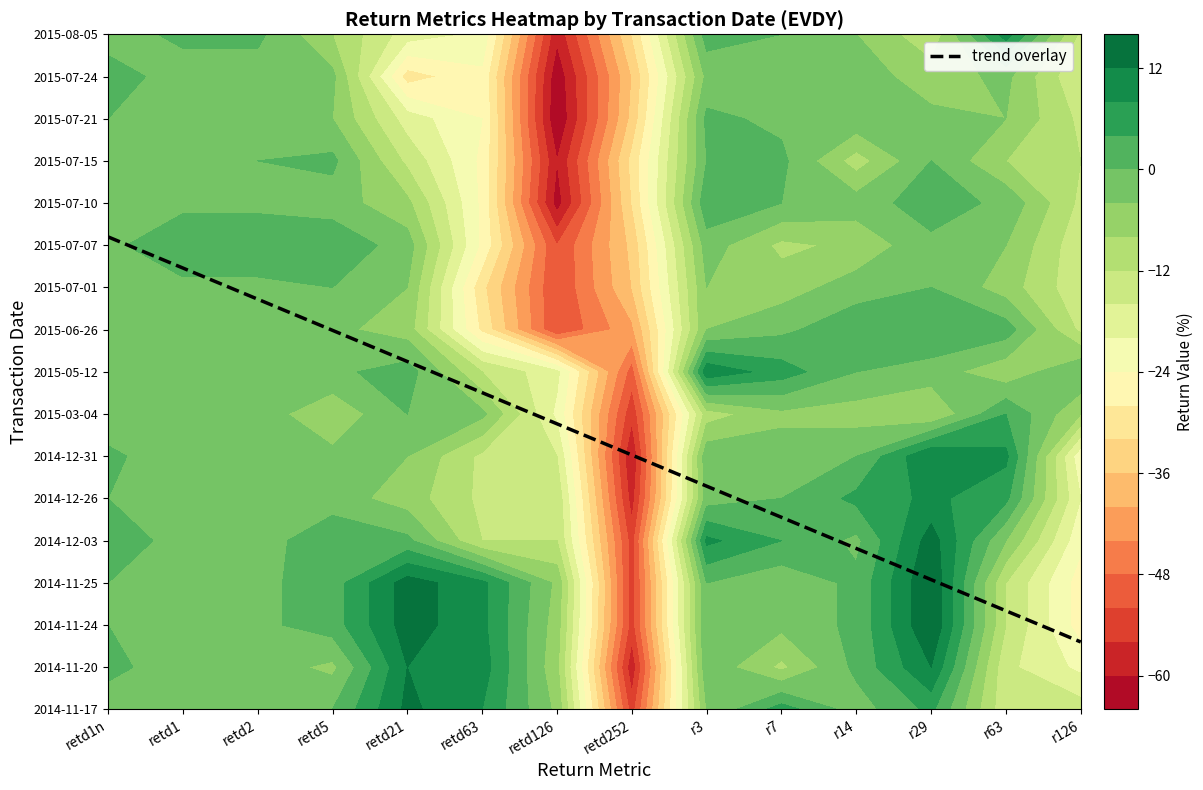

Is it true that 2015-07-15 equals -21 at r126?

False